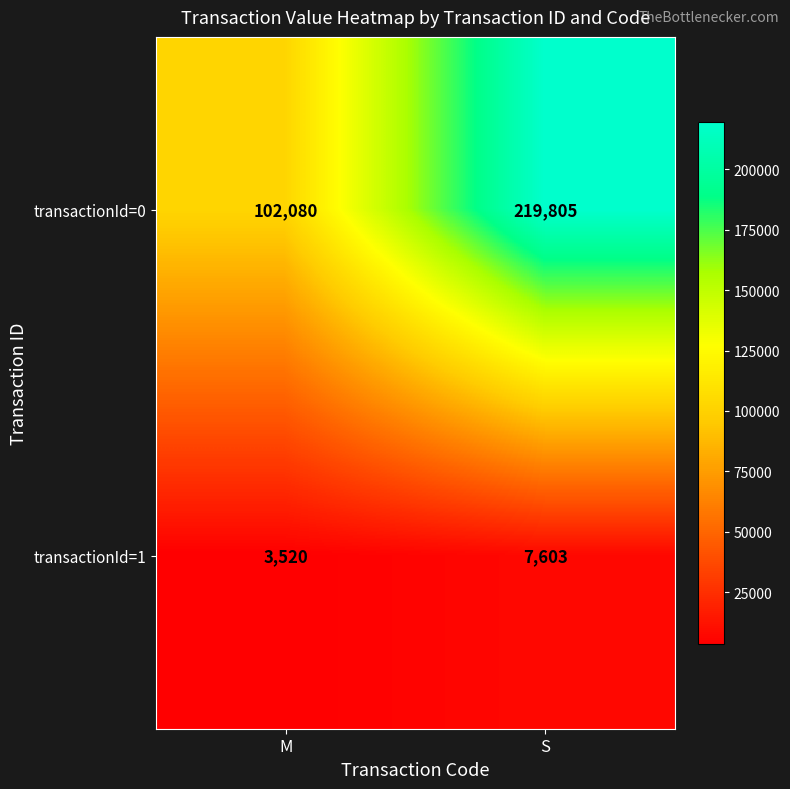

Which series has the widest spread of values?

transactionId=0